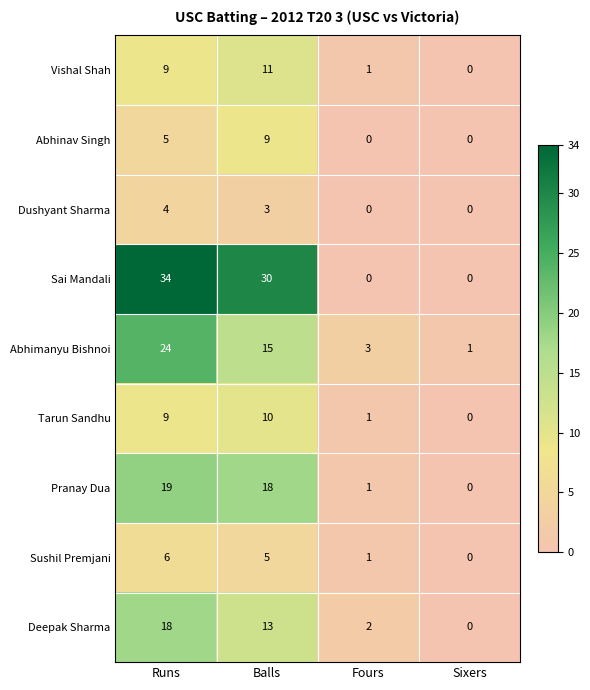

How many values in the Pranay Dua series are below 18?

2